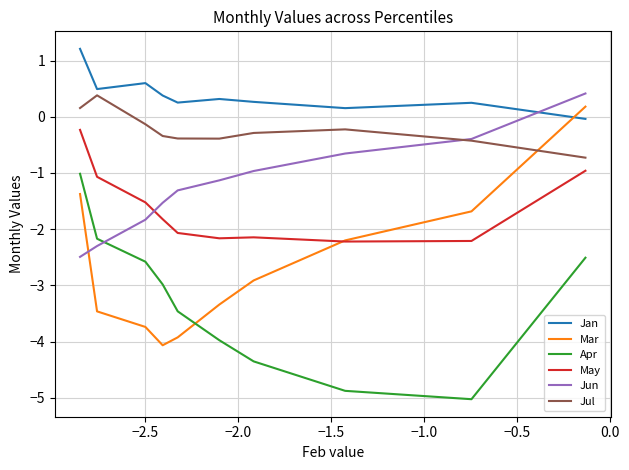

True or false: Jul and May cross at least once.

False